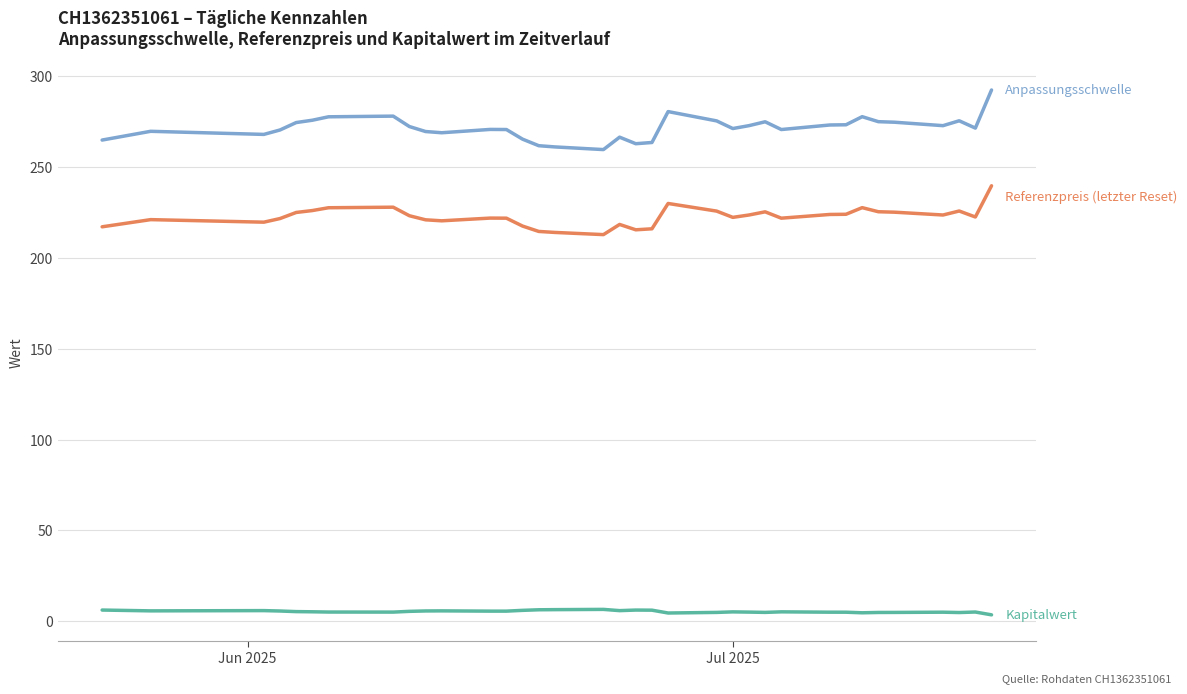

Count the number of categories in the chart.

35